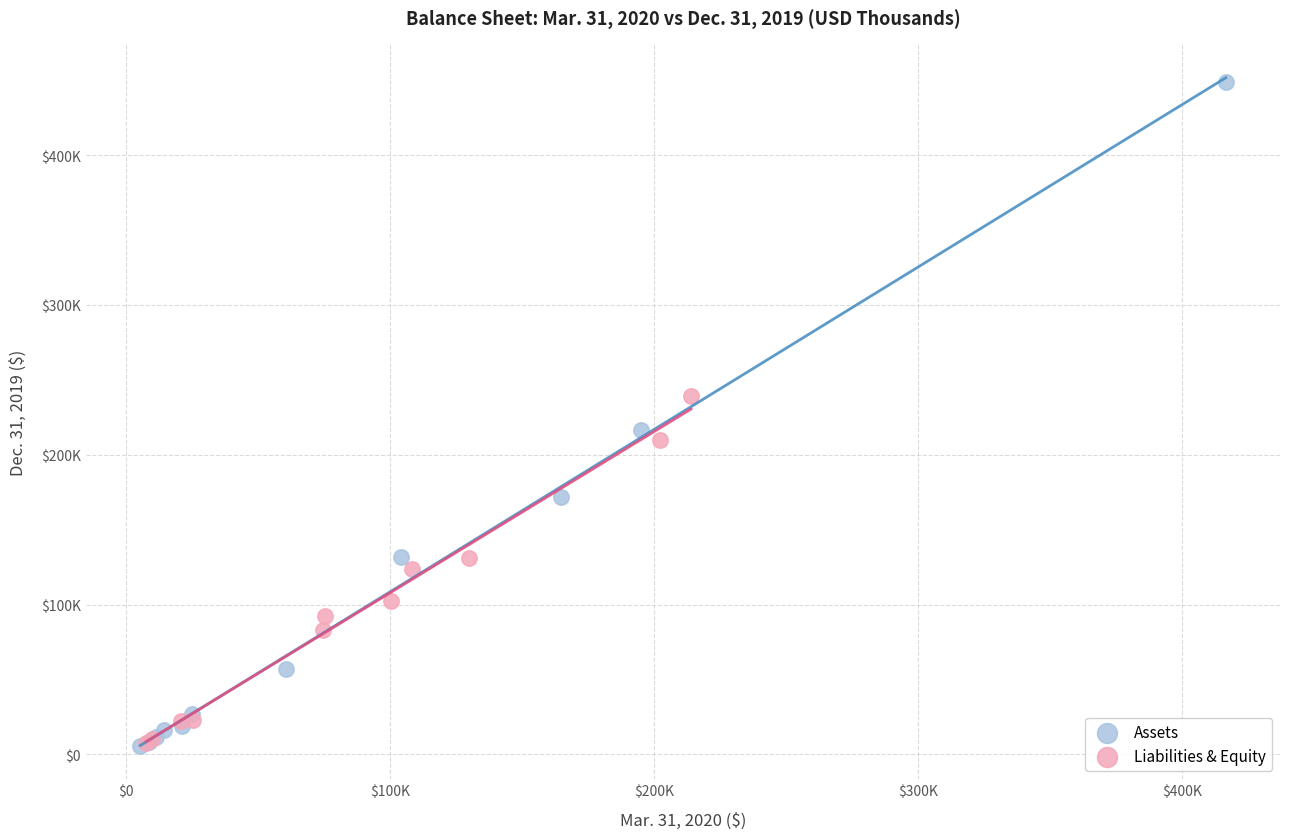

What are all the series names shown in the legend?

Assets, Liabilities & Equity